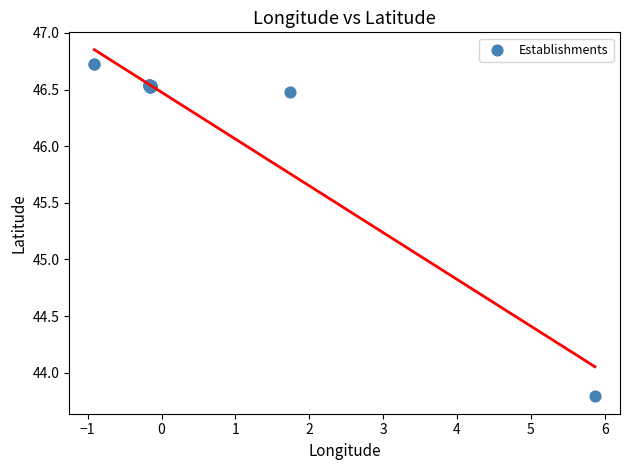

What Y value in the scatter plot is closest to 45?

43.8